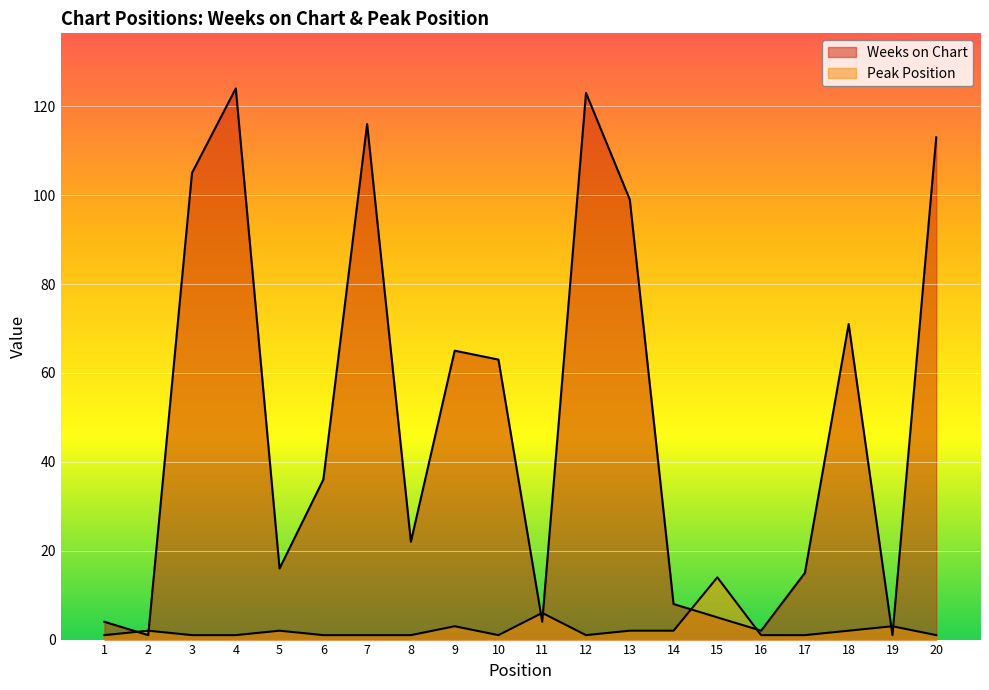

What is the maximum value shown in the chart?

124